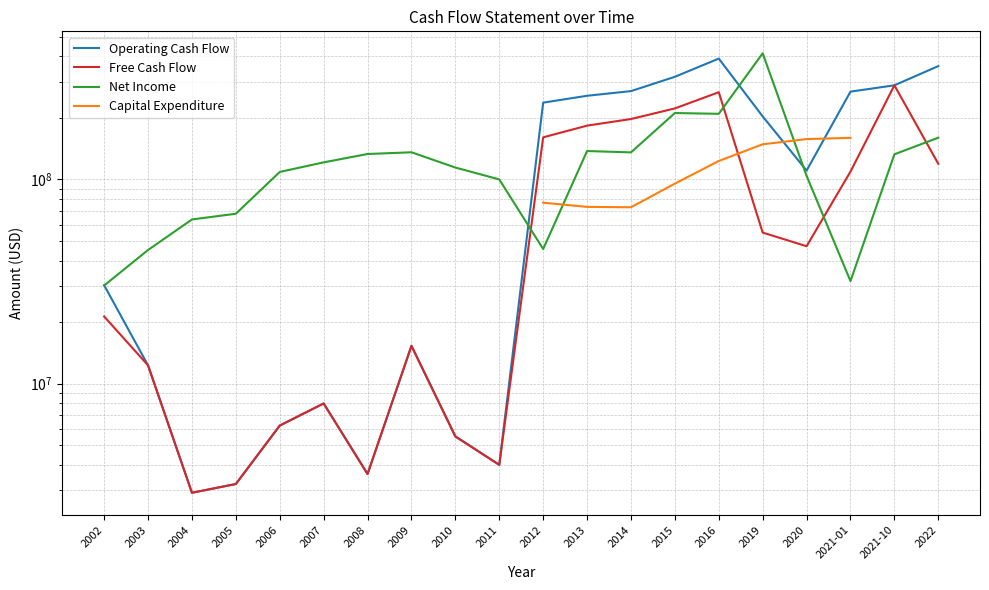

What is the label of the 18th point from the right?

2004